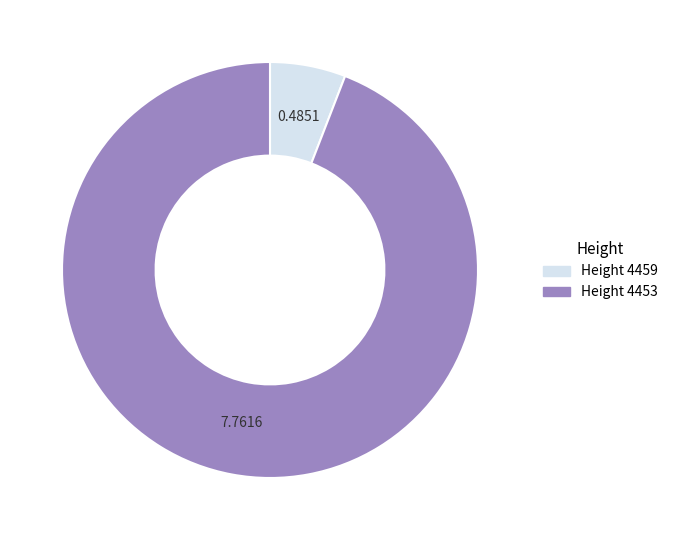

Is there a majority slice in this chart?

Yes